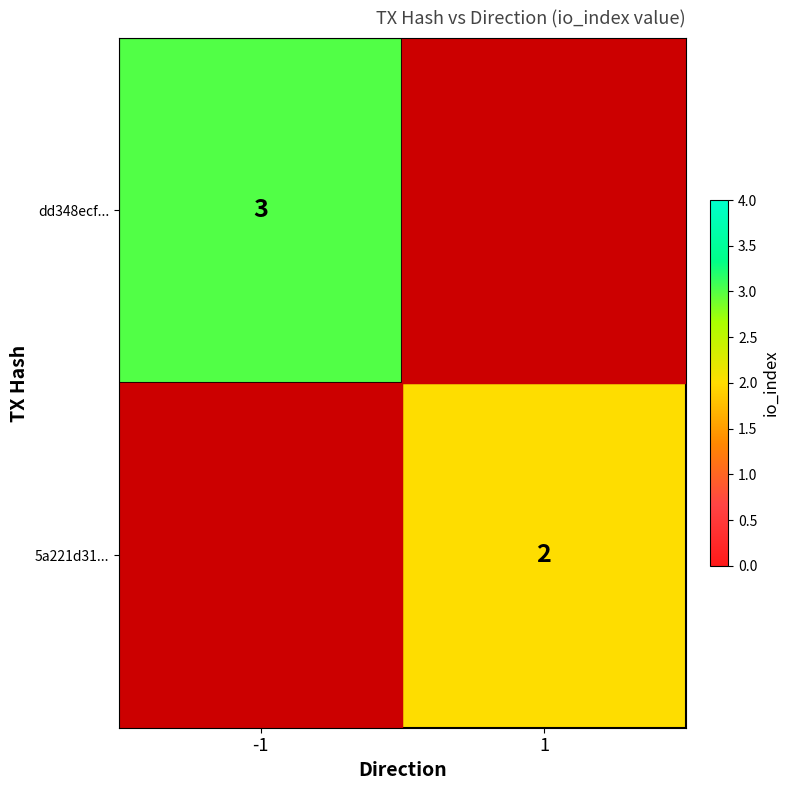

The 5a221d31... series shows 1 at 1. True or false?

False